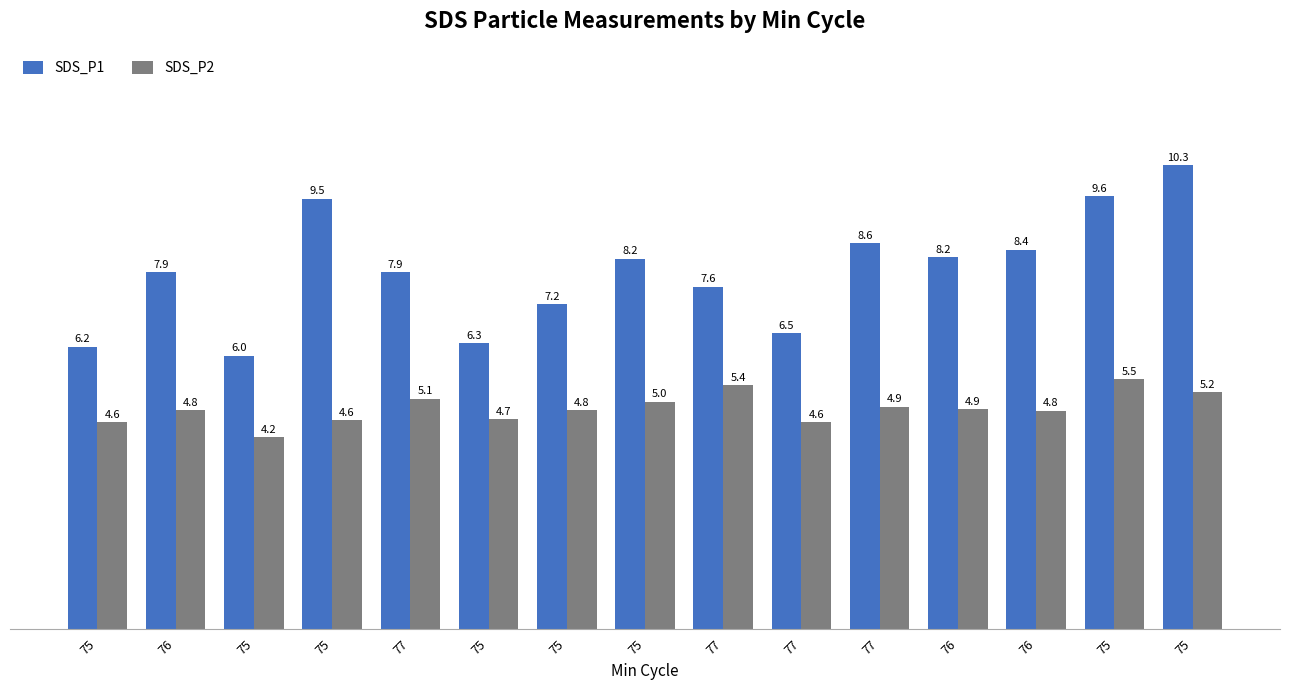

What is the total value across all series at 76?

12.8